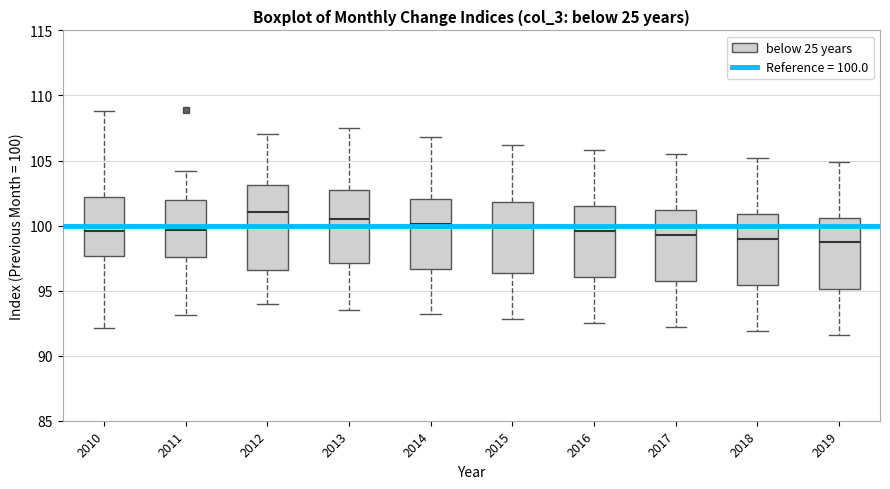

Reading left to right, transcribe this box plot: for each box, give where its median line is, the range the box spans, and where its two whiskers end, as read against the y-axis. The values are not printed on the chart, so give them approximately, as read against the axis.

2010: median 99.5, box 97.5 to 102.0, whiskers 92.0 to 109.0
2011: median 99.5, box 97.5 to 102.0, whiskers 93.0 to 104.0
2012: median 101.0, box 96.5 to 103.0, whiskers 94.0 to 107.0
2013: median 100.5, box 97.0 to 102.5, whiskers 93.5 to 107.5
2014: median 100.0, box 96.5 to 102.0, whiskers 93.0 to 107.0
2015: median 100.0, box 96.5 to 102.0, whiskers 93.0 to 106.0
2016: median 99.5, box 96.0 to 101.5, whiskers 92.5 to 106.0
2017: median 99.5, box 96.0 to 101.0, whiskers 92.0 to 105.5
2018: median 99.0, box 95.5 to 101.0, whiskers 92.0 to 105.0
2019: median 98.5, box 95.0 to 100.5, whiskers 91.5 to 105.0